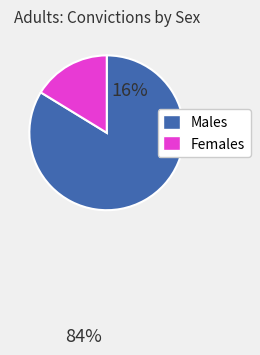

Combined, do Females and Males account for over 50%?

Yes